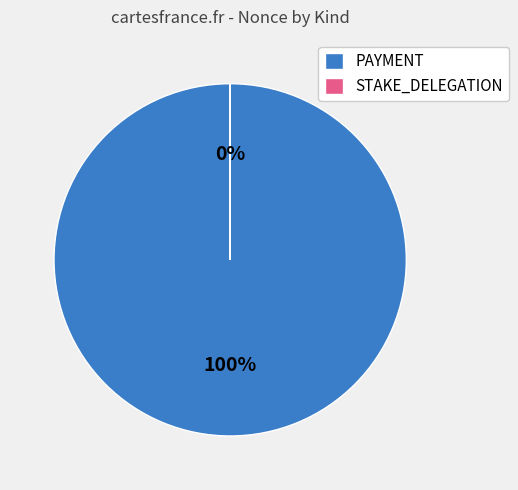

To the nearest percent, what is the average slice percentage?

50%